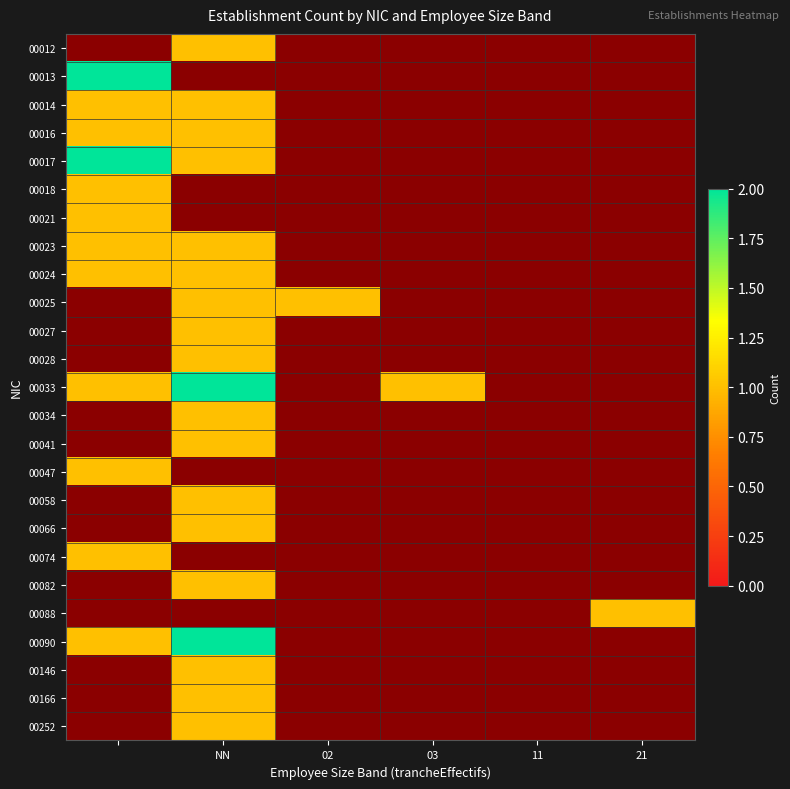

How many data points does each series have?

6